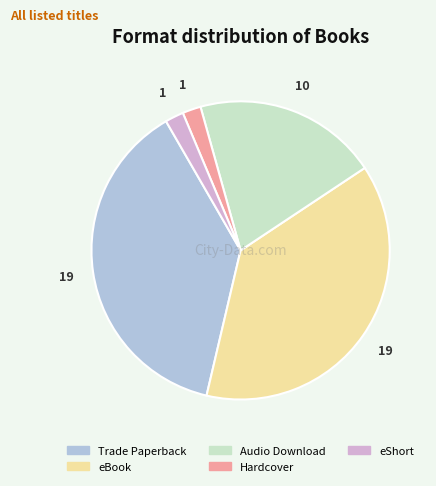

Do Trade Paperback and eBook together represent more than half of the pie?

Yes